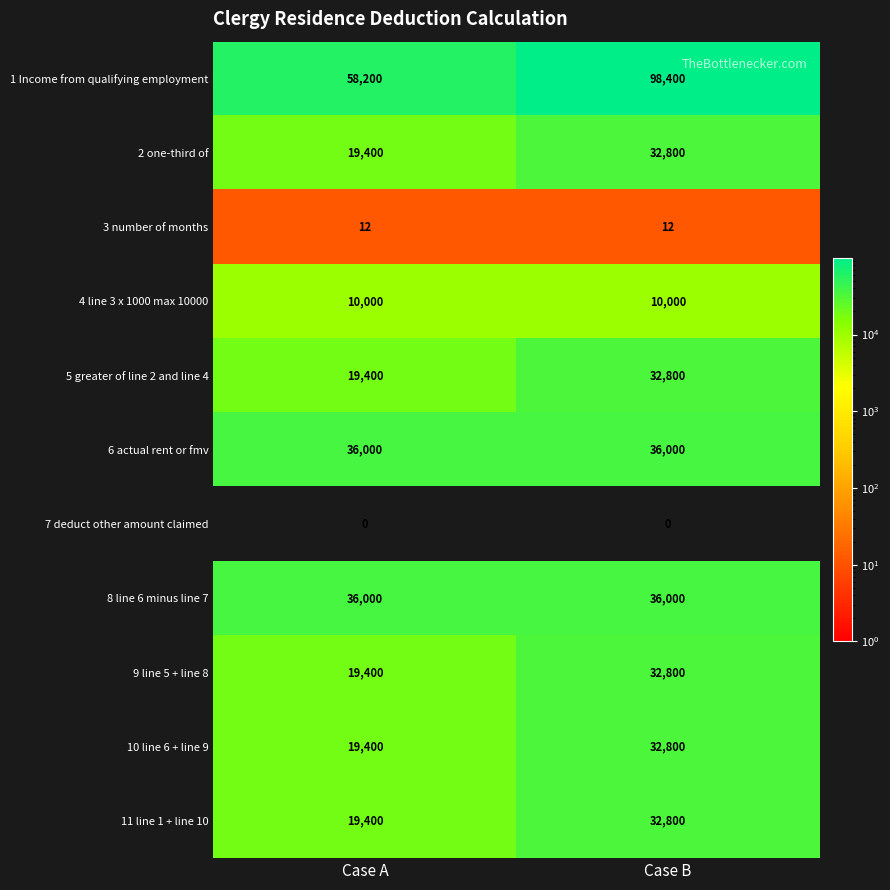

Reading right to left, list all the values displayed in this chart.

1 Income from qualifying employment: 98400	58200
2 one-third of: 32800	19400
3 number of months: 12	12
4 line 3 x 1000 max 10000: 10000	10000
5 greater of line 2 and line 4: 32800	19400
6 actual rent or fmv: 36000	36000
7 deduct other amount claimed: 0	0
8 line 6 minus line 7: 36000	36000
9 line 5 + line 8: 32800	19400
10 line 6 + line 9: 32800	19400
11 line 1 + line 10: 32800	19400